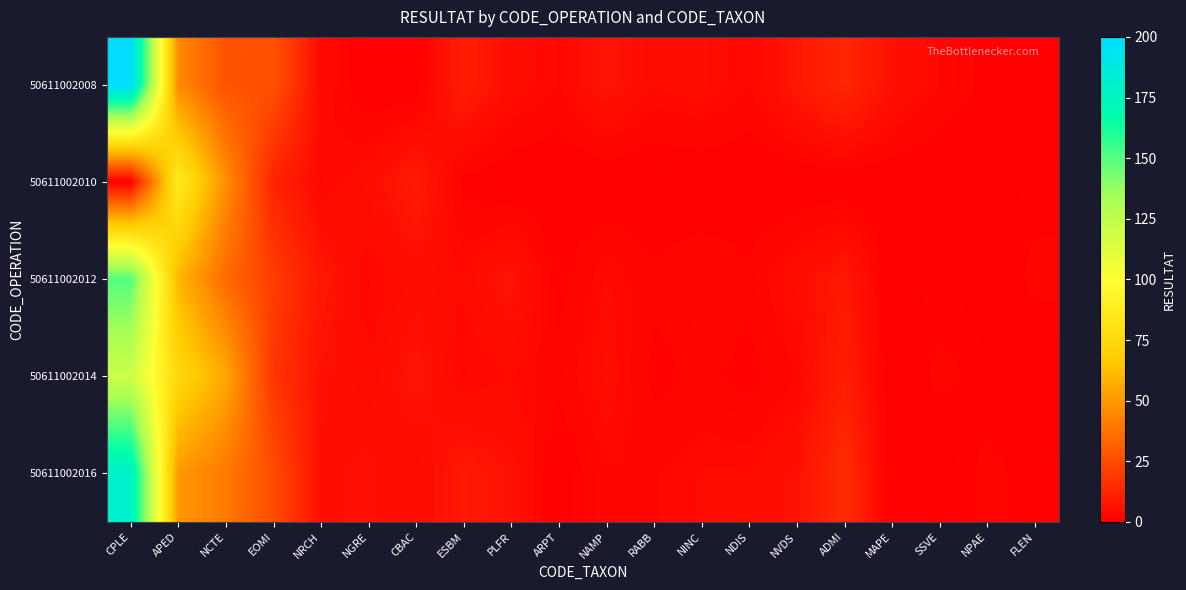

Rank the series at SSVE from lowest to highest value.

50611002010, 50611002016, 50611002012, 50611002014, 50611002008